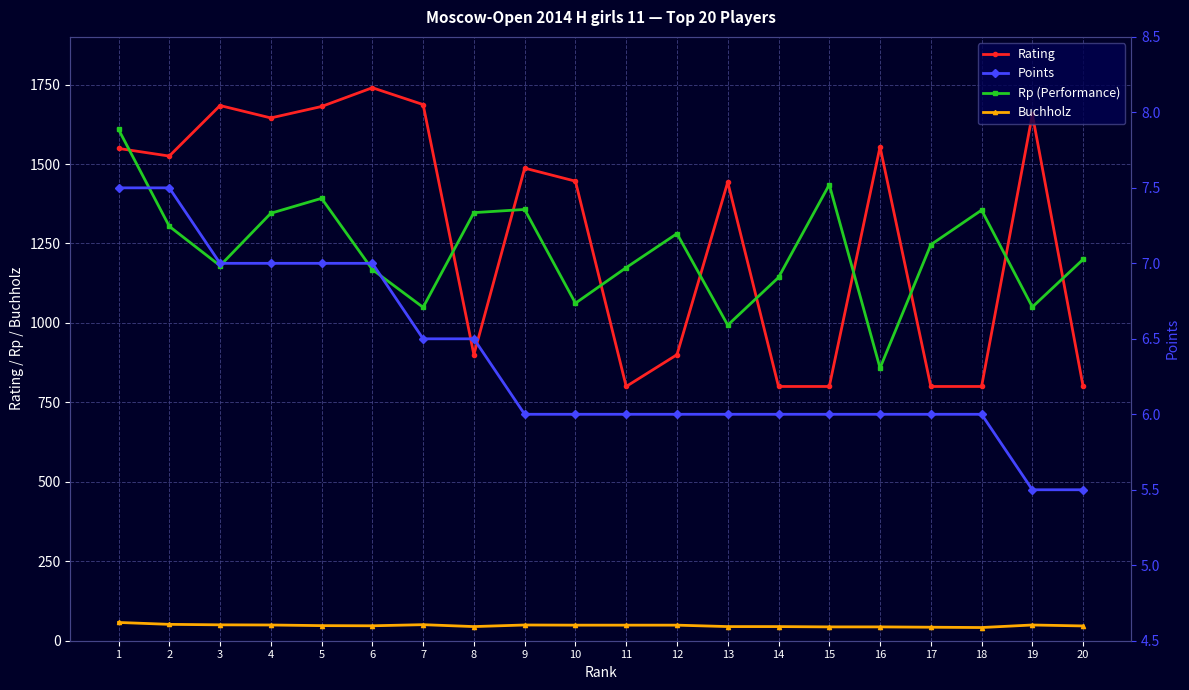

List the labels in order of Buchholz value, smallest first.

18, 17, 15, 16, 8, 13, 14, 20, 6, 5, 10, 11, 12, 4, 9, 19, 3, 7, 2, 1